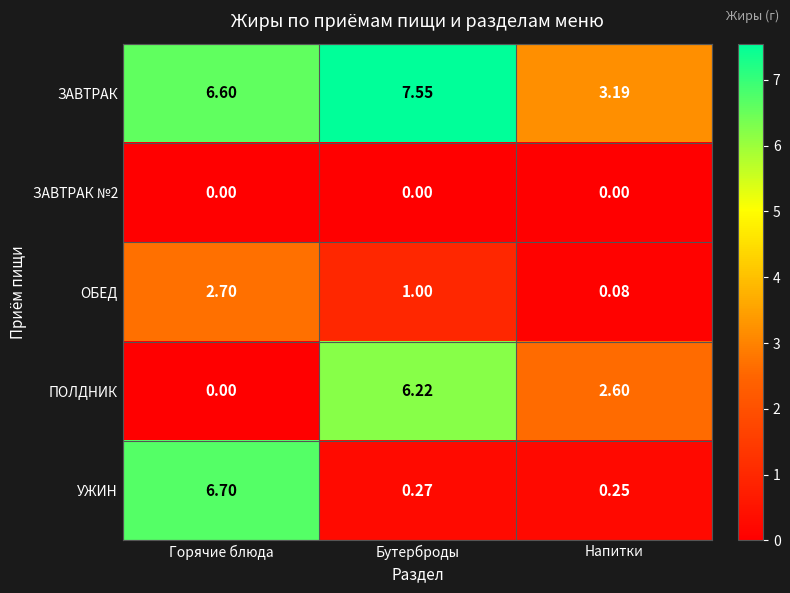

Which category has the lowest value in the УЖИН series?

Напитки